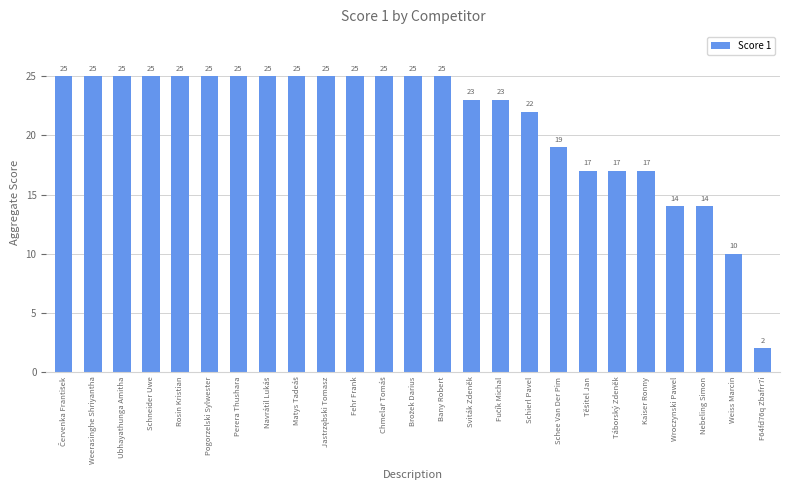

What is the difference between the second highest and second lowest values?

15